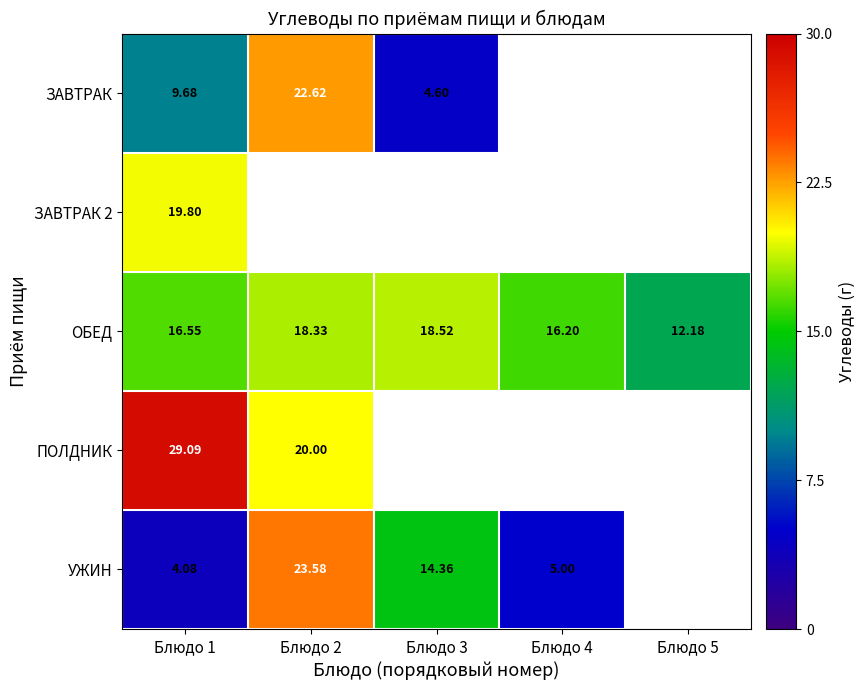

Count the number of data series in this chart.

5